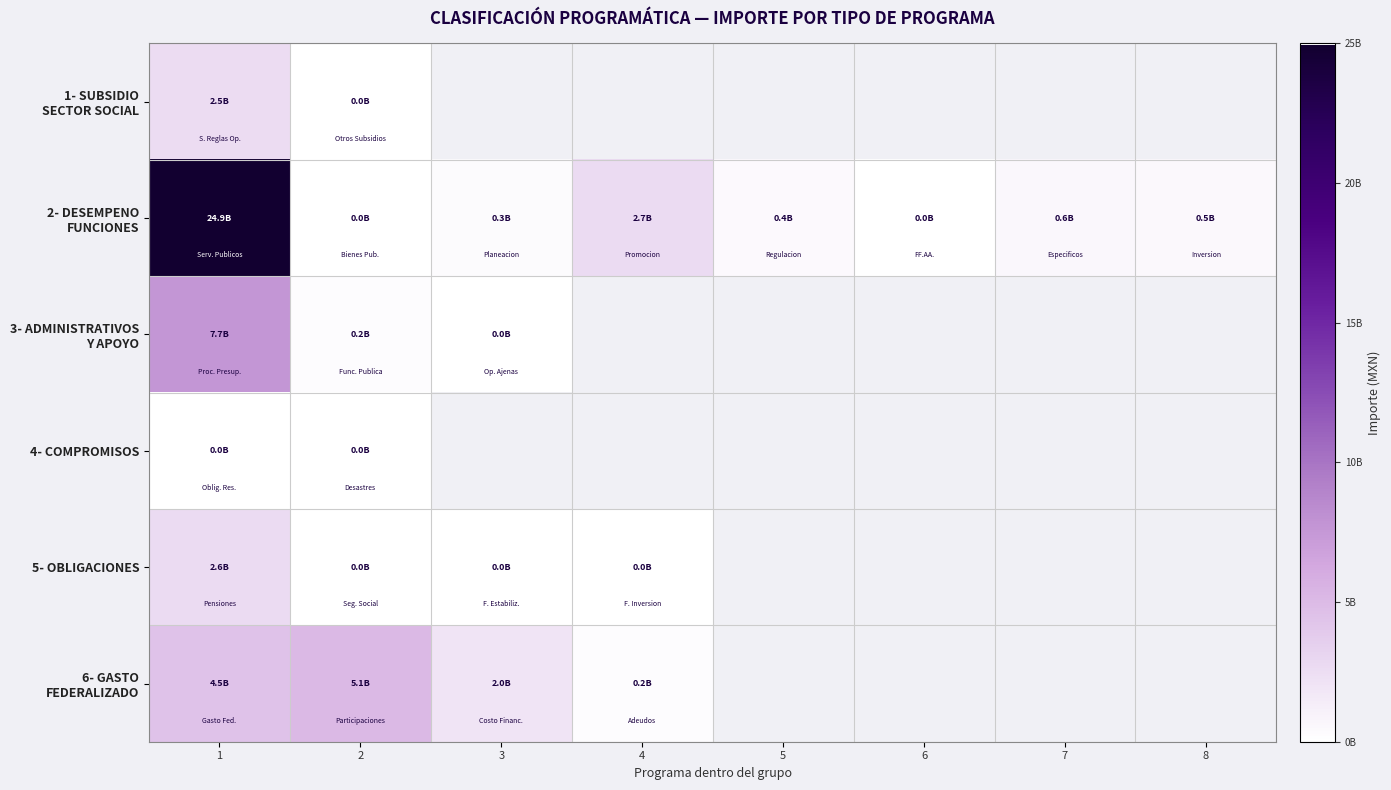

Is the value of 3- ADMINISTRATIVOS Y APOYO at 1 greater than the value of 6- GASTO FEDERALIZADO at 8?

No